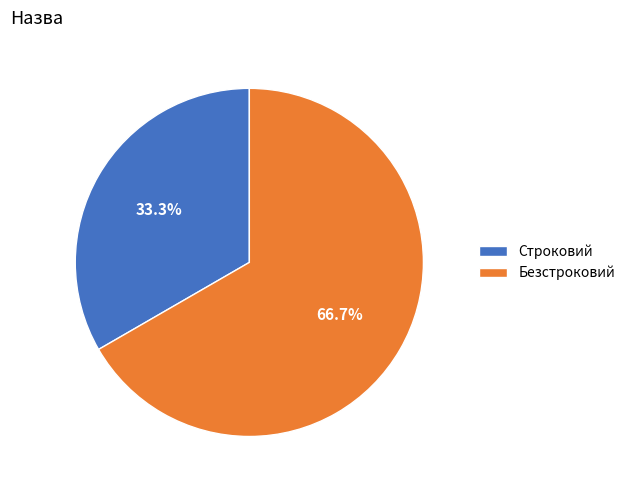

How many segments does this pie chart have?

2